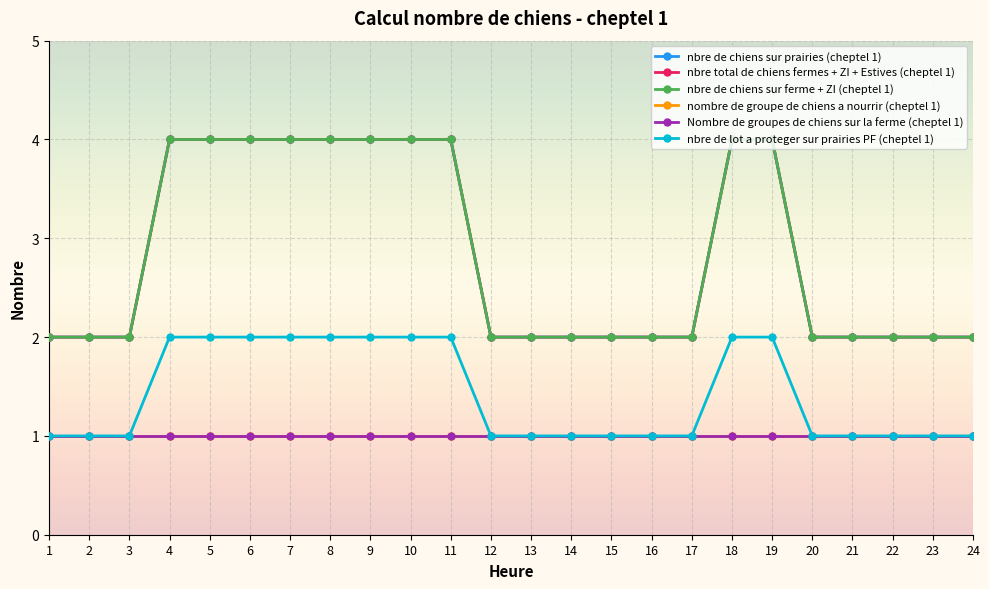

True or false: nbre de chiens sur ferme + ZI (cheptel 1) and nbre de lot a proteger sur prairies PF (cheptel 1) cross at least once.

False